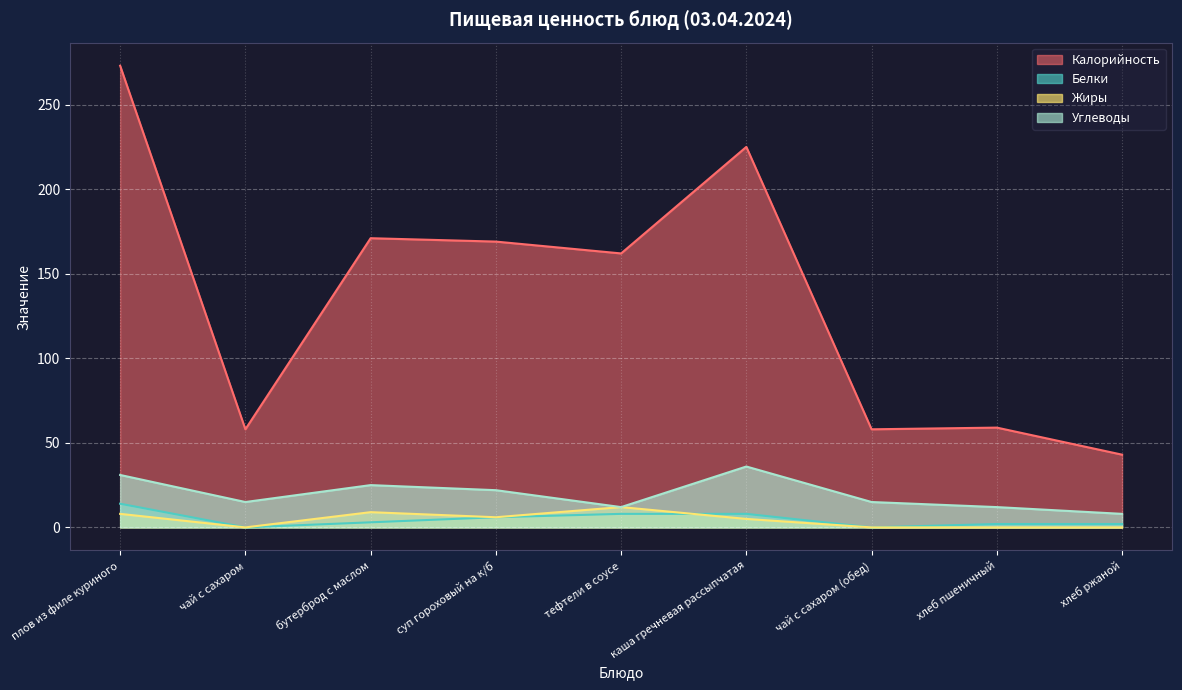

What is the difference between the maximum and second lowest values in the Калорийность series?

215